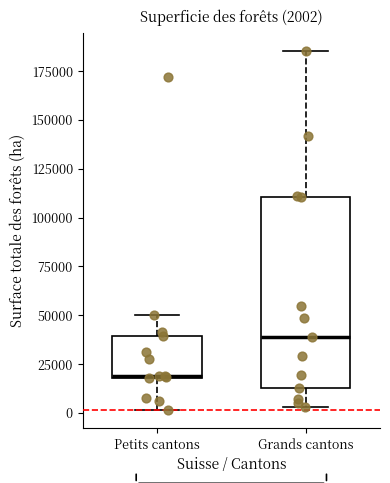

Which box is the tallest, from its lower edge to its upper edge?

Grands cantons